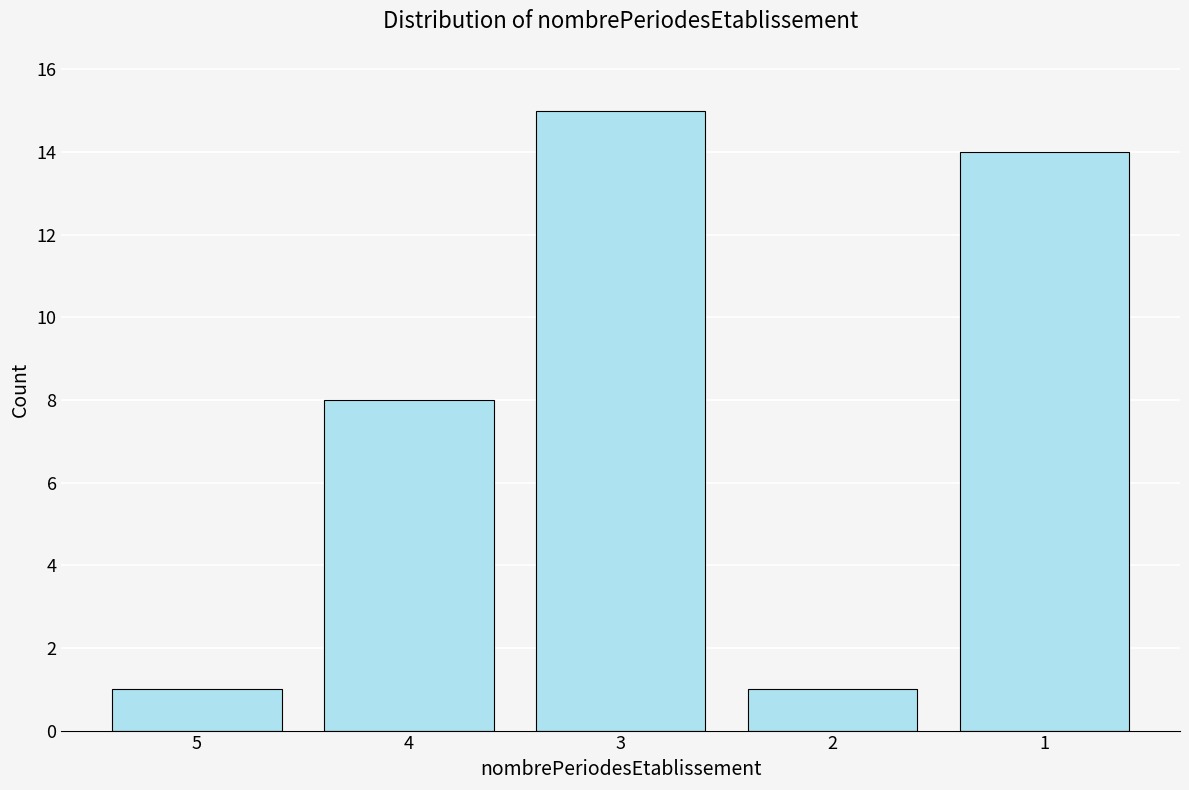

Reading left to right, what are all the values shown in this chart?

1	8	15	1	14